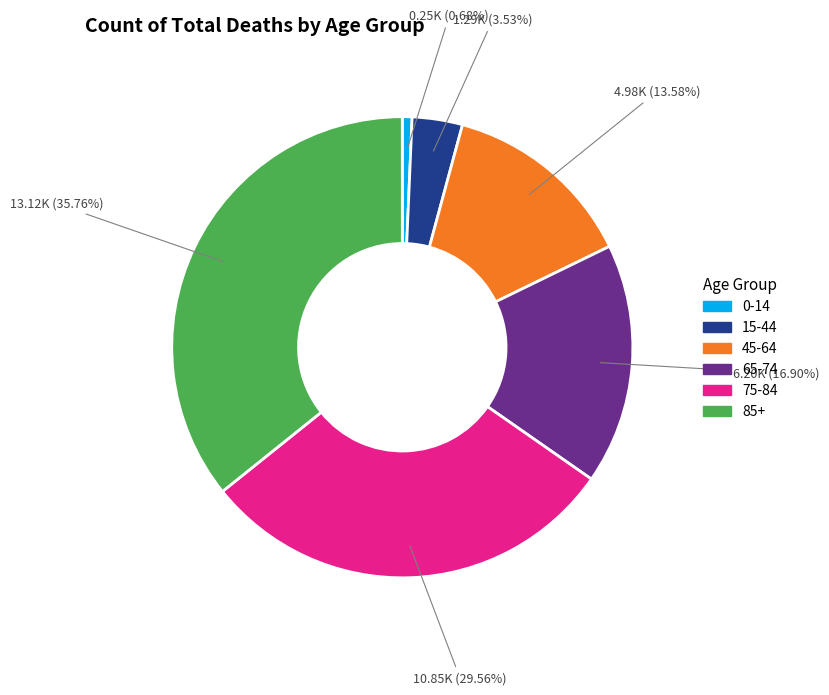

Is there any slice that represents more than half of the pie?

No